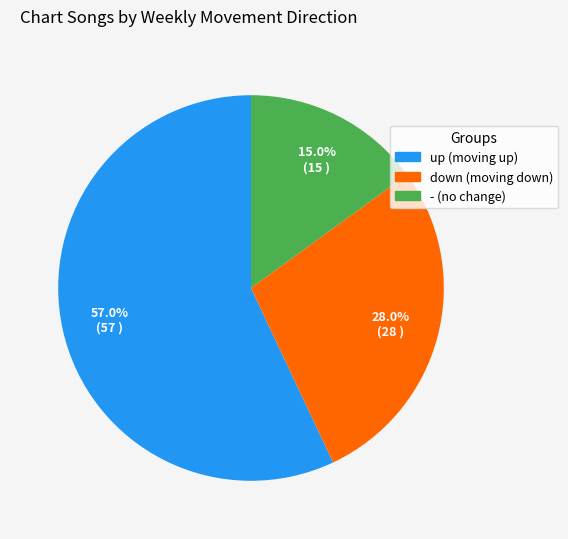

The down slice represents 28% of the pie. True or false?

True